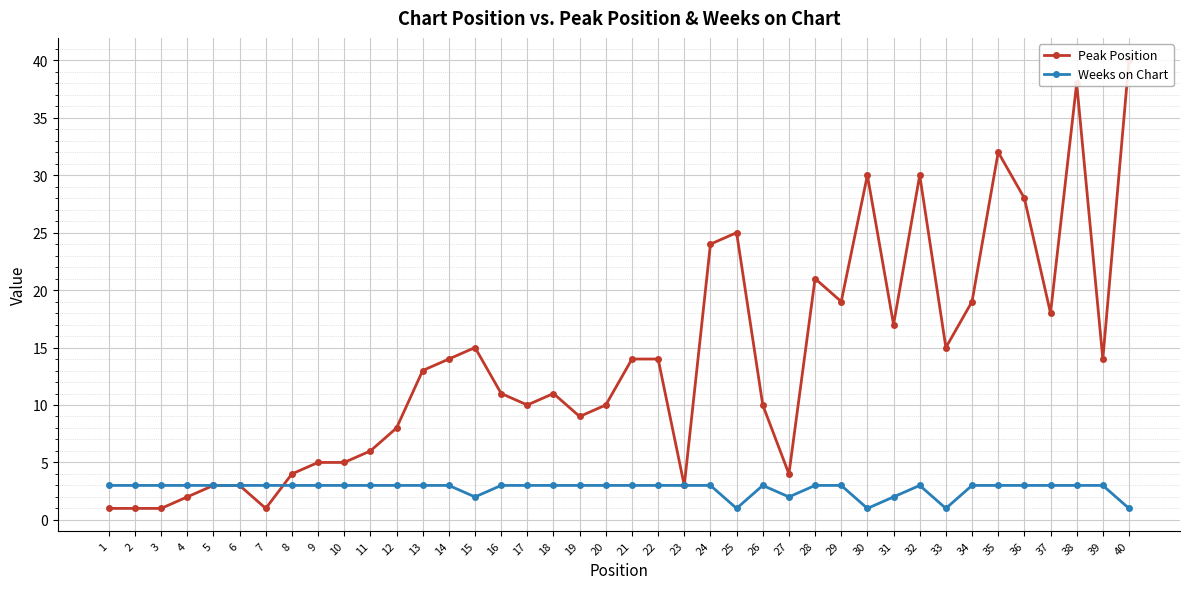

Which series has the largest range (max minus min)?

Peak Position